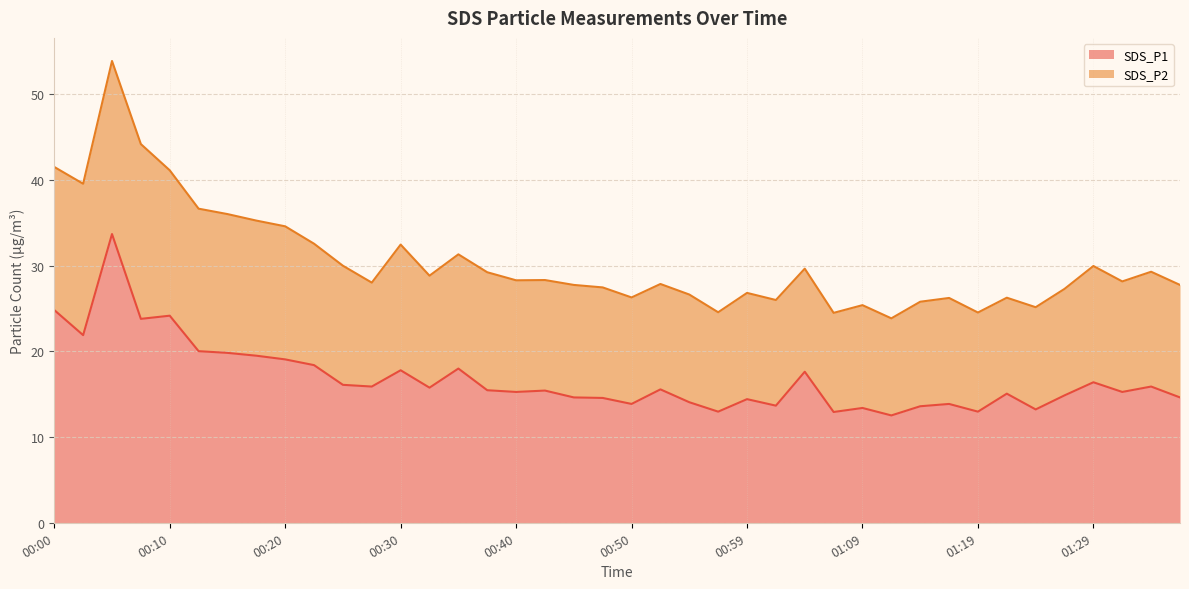

Approximately how many times larger is the value at 00:57 compared to 00:08?

0.5